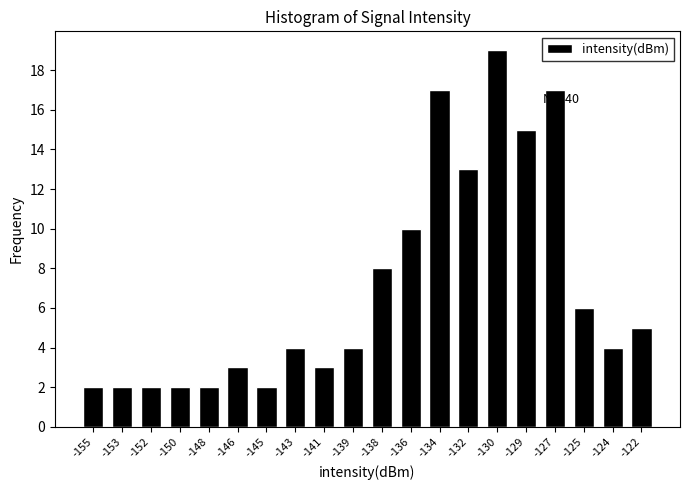

Reading left to right, list all the values displayed in this chart.

-155=2	-153=2	-152=2	-150=2	-148=2	-146=3	-145=2	-143=4	-141=3	-139=4	-138=8	-136=10	-134=17	-132=13	-130=19	-129=15	-127=17	-125=6	-124=4	-122=5